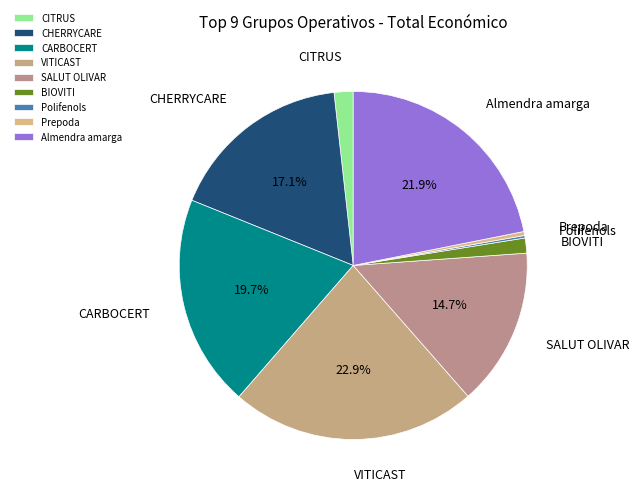

Does Almendra amarga represent more than half of the total?

No